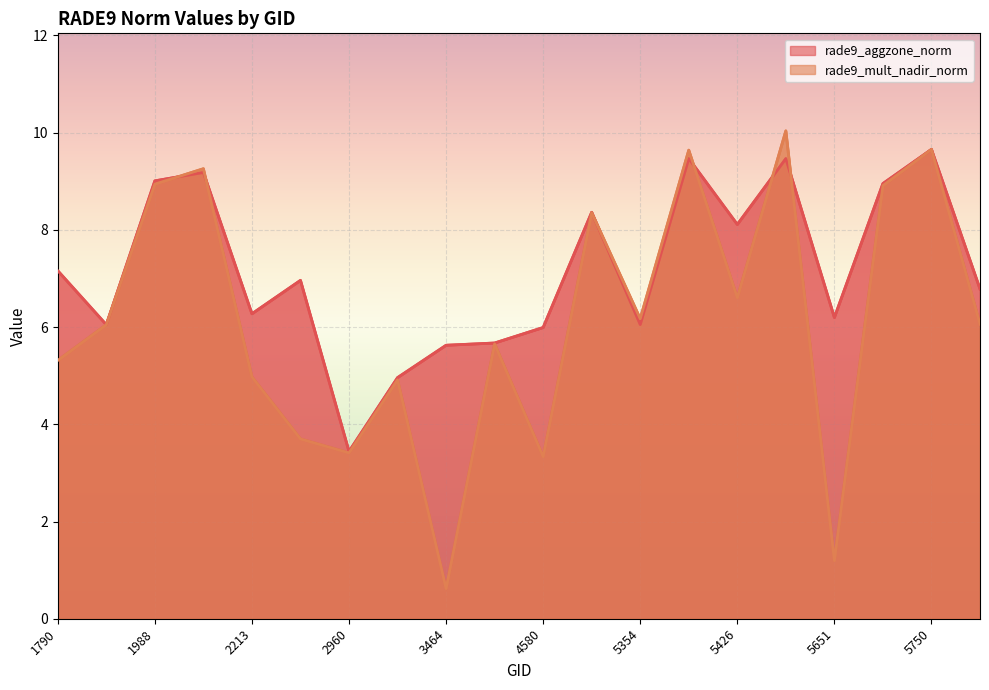

List the series in order of their overall mean, highest first.

rade9_aggzone_norm, rade9_mult_nadir_norm